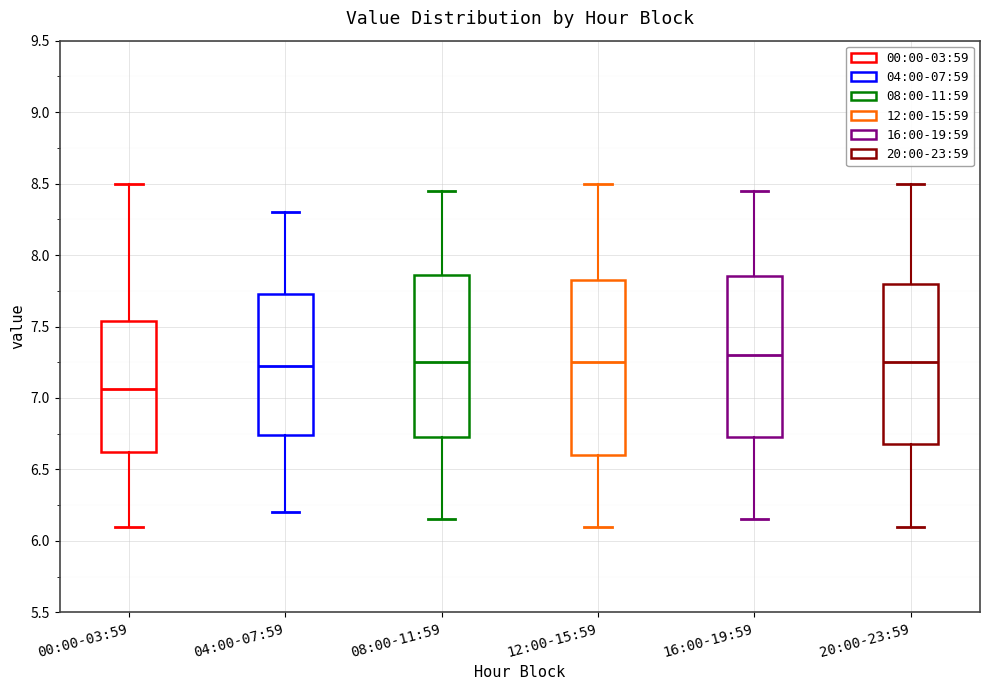

Reading left to right, transcribe this box plot: for each box, give where its median line is, the range the box spans, and where its two whiskers end, as read against the y-axis. The values are not printed on the chart, so give them approximately, as read against the axis.

00:00-03:59: median 7.05, box 6.60 to 7.55, whiskers 6.10 to 8.50
04:00-07:59: median 7.25, box 6.75 to 7.75, whiskers 6.20 to 8.30
08:00-11:59: median 7.25, box 6.75 to 7.85, whiskers 6.15 to 8.45
12:00-15:59: median 7.25, box 6.60 to 7.85, whiskers 6.10 to 8.50
16:00-19:59: median 7.30, box 6.75 to 7.85, whiskers 6.15 to 8.45
20:00-23:59: median 7.25, box 6.70 to 7.80, whiskers 6.10 to 8.50